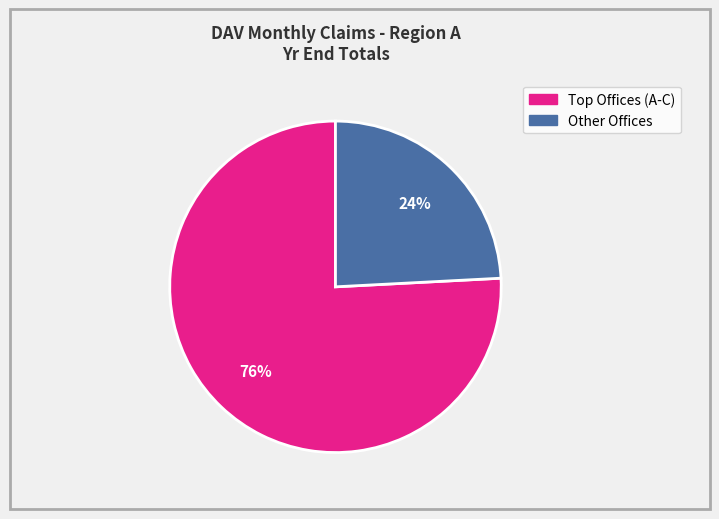

Is there any slice that represents more than half of the pie?

Yes